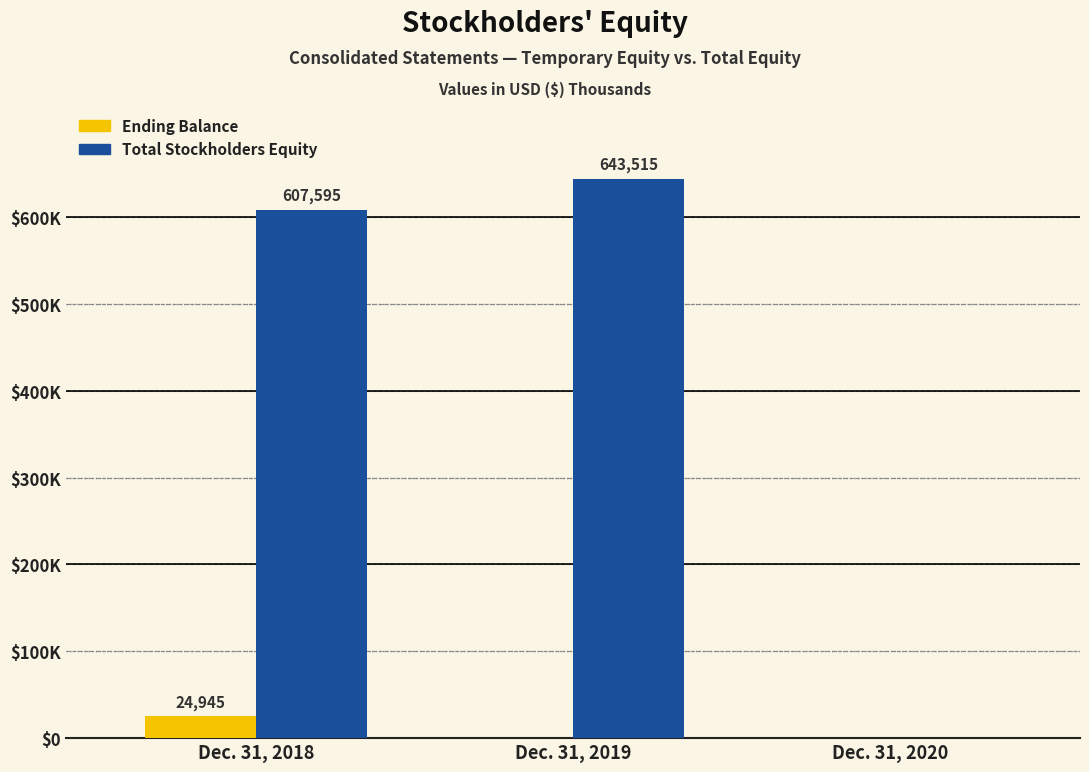

What are all the series names shown in the legend?

Ending Balance, Total Stockholders Equity